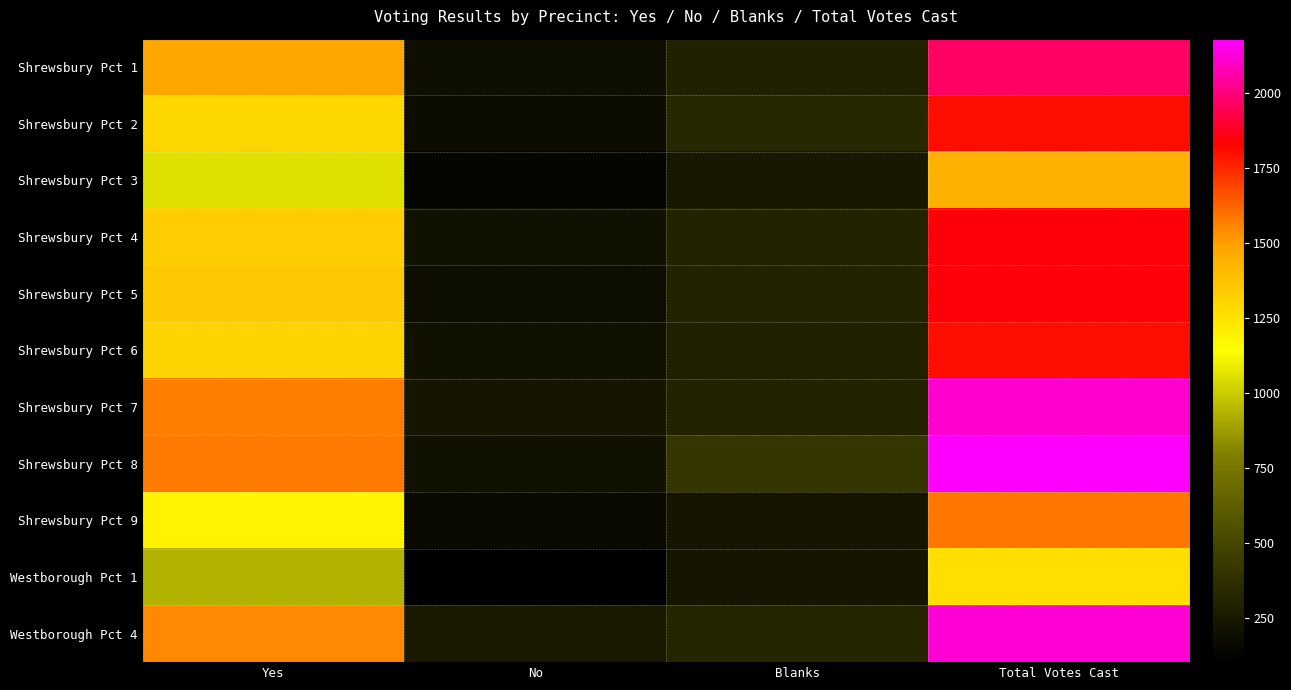

List the series in order of their peak value, highest first.

Shrewsbury Pct 8, Westborough Pct 4, Shrewsbury Pct 7, Shrewsbury Pct 1, Shrewsbury Pct 4, Shrewsbury Pct 5, Shrewsbury Pct 6, Shrewsbury Pct 2, Shrewsbury Pct 9, Shrewsbury Pct 3, Westborough Pct 1